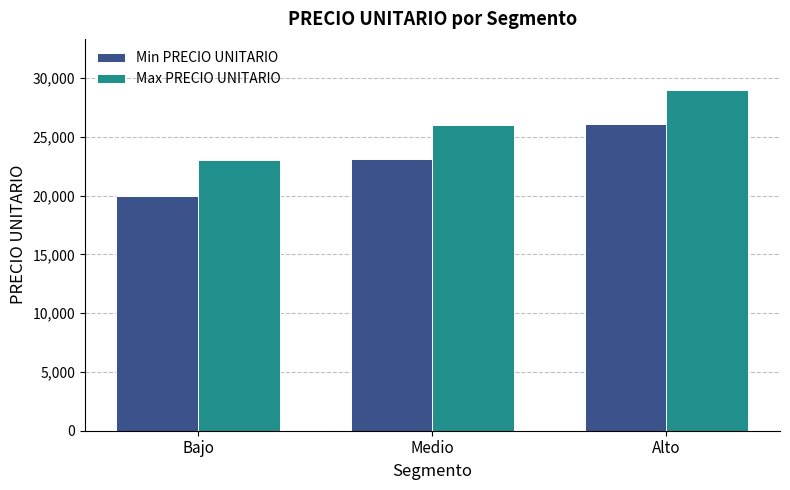

At which label does Max PRECIO UNITARIO reach its peak?

Alto